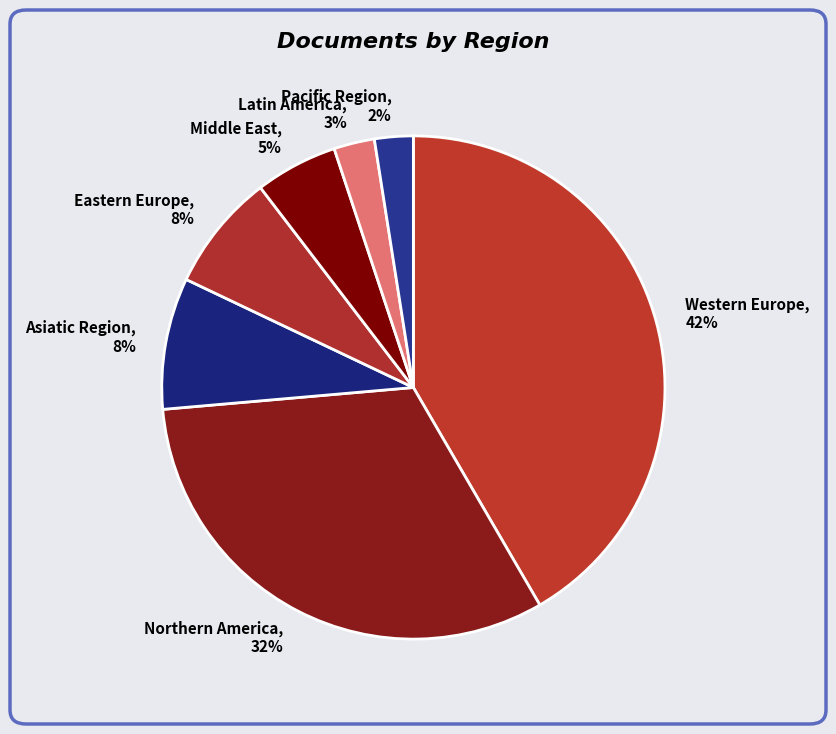

What percentage is the Eastern Europe slice, to the nearest percent?

8%